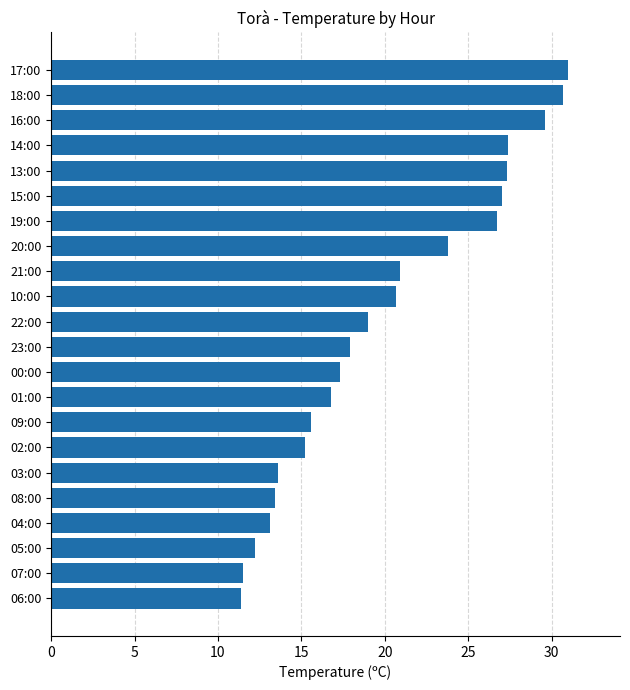

True or false: the data shows 30.7 at 18:00.

True